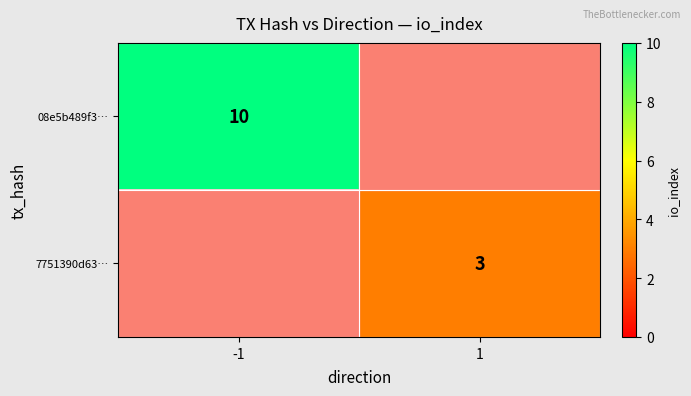

The 7751390d63… series shows 3 at 1. True or false?

True